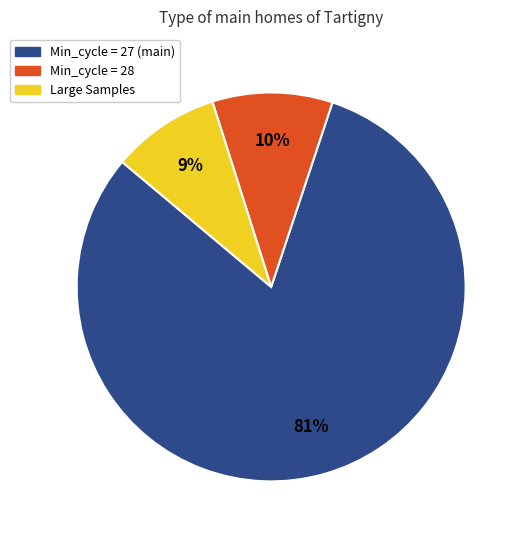

Does any single category account for the majority?

Yes